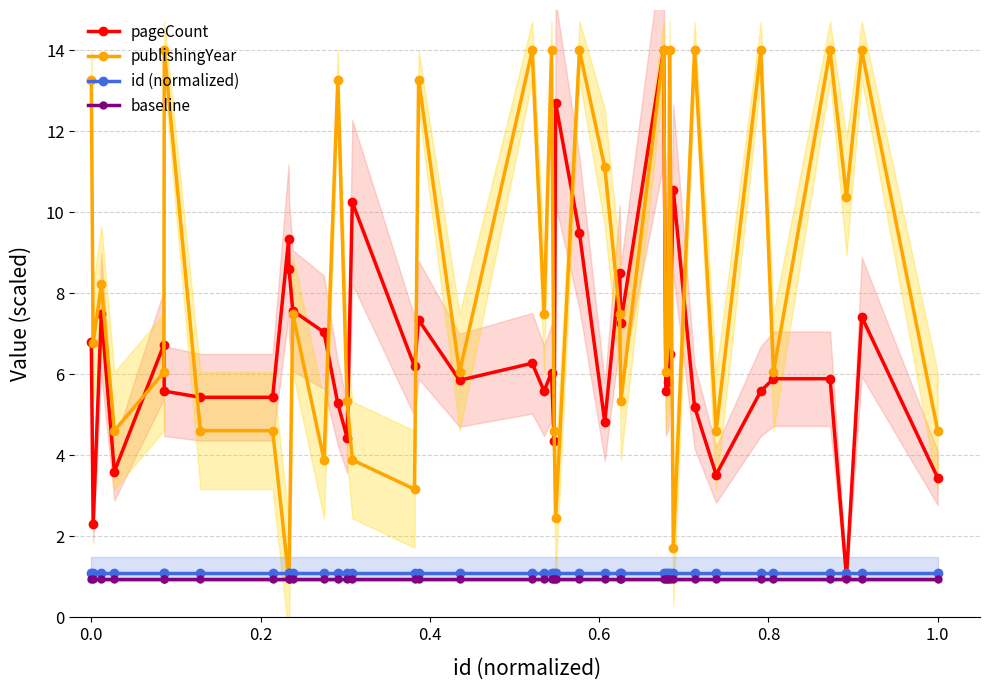

What is the maximum value for id (normalized)?

1.1